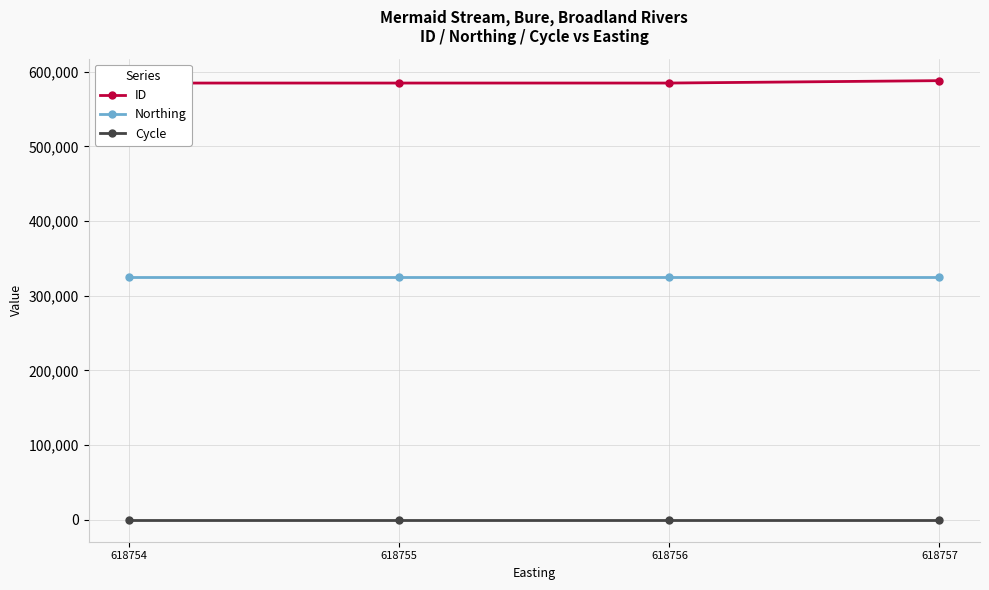

What is the difference between the ID values at 618757 and 618754?

3218